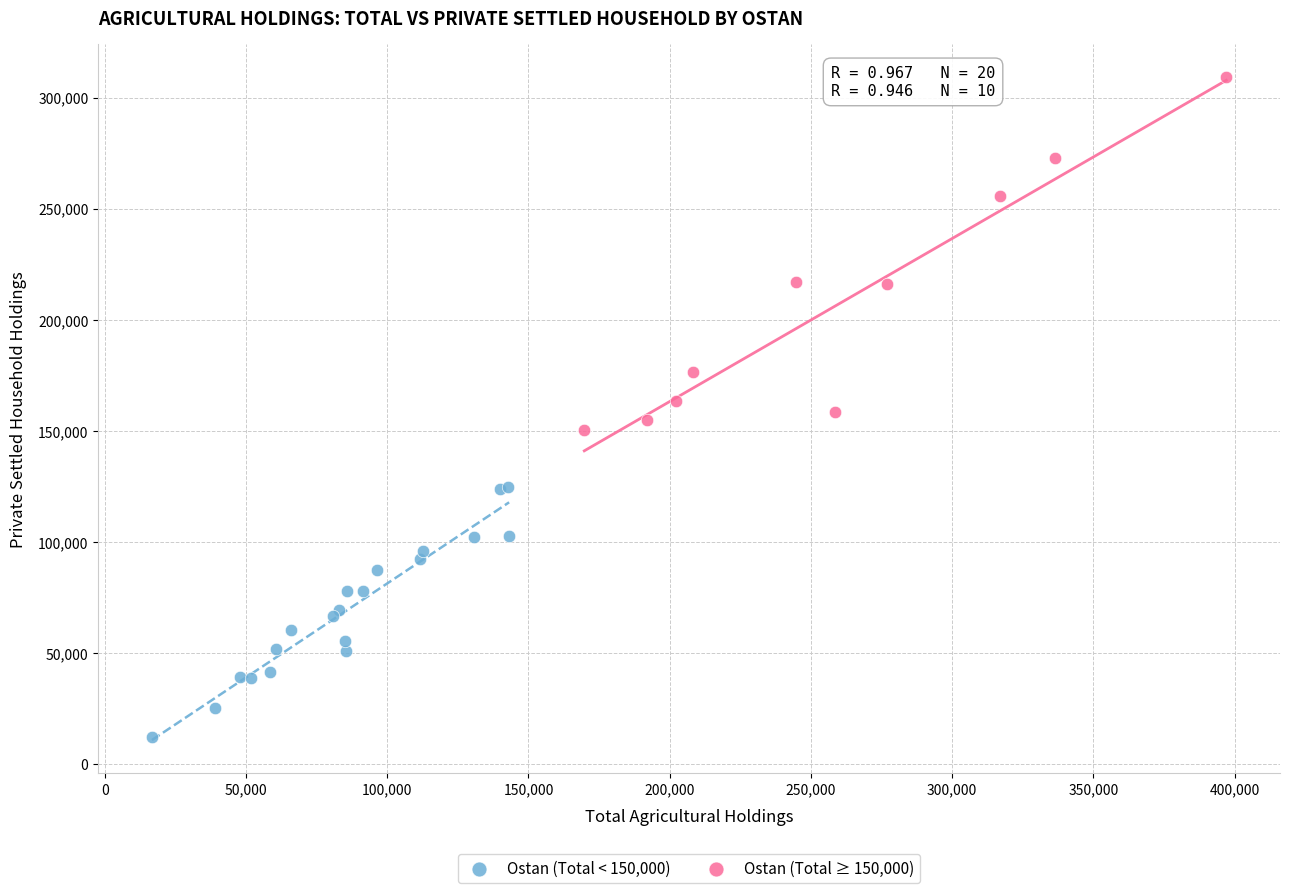

What are all the series names shown in the legend?

Ostan (Total < 150,000), Ostan (Total ≥ 150,000)